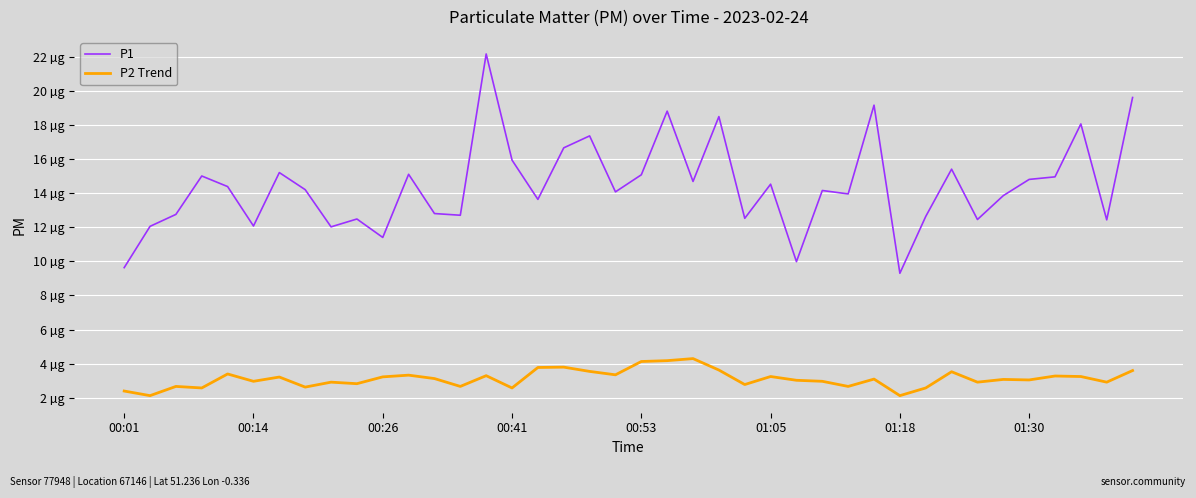

Reading left to right, what are all the values shown in this chart?

P1: 9.6	12.1	12.8	15.0	14.4	12.1	15.2	14.2	12.0	12.5	11.4	15.1	12.8	12.7	22.1	15.9	13.6	16.6	17.4	14.1	15.1	18.8	14.7	18.5	12.5	14.5	10.0	14.2	13.9	19.1	9.3	12.6	15.4	12.4	13.8	14.8	14.9	18.1	12.4	19.6
P2 Trend: 2.4	2.1	2.7	2.6	3.4	3.0	3.2	2.6	2.9	2.8	3.2	3.3	3.1	2.7	3.3	2.6	3.8	3.8	3.5	3.4	4.1	4.2	4.3	3.6	2.8	3.2	3.0	3.0	2.7	3.1	2.1	2.6	3.5	2.9	3.1	3.0	3.3	3.2	2.9	3.6